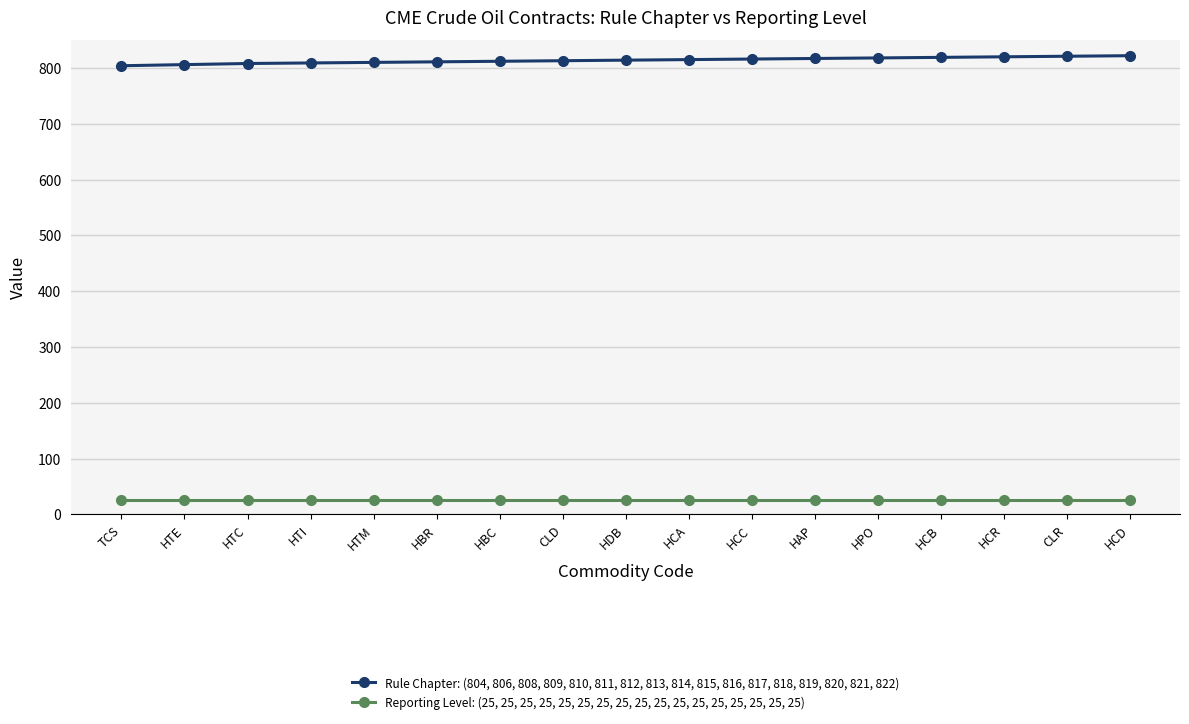

What position from the right is HPO?

5